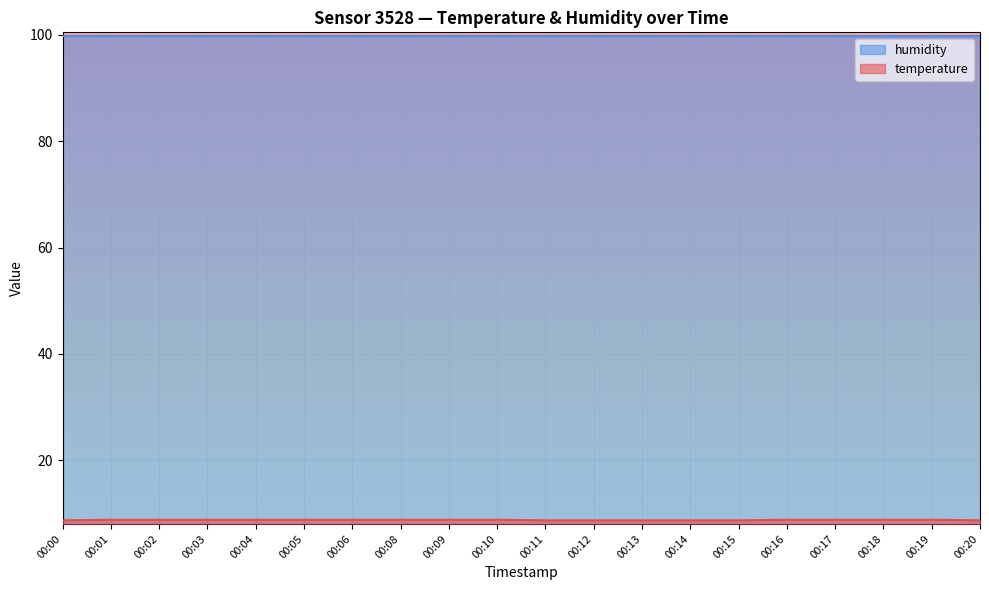

At 00:11, list the series in order from largest to smallest.

humidity, temperature